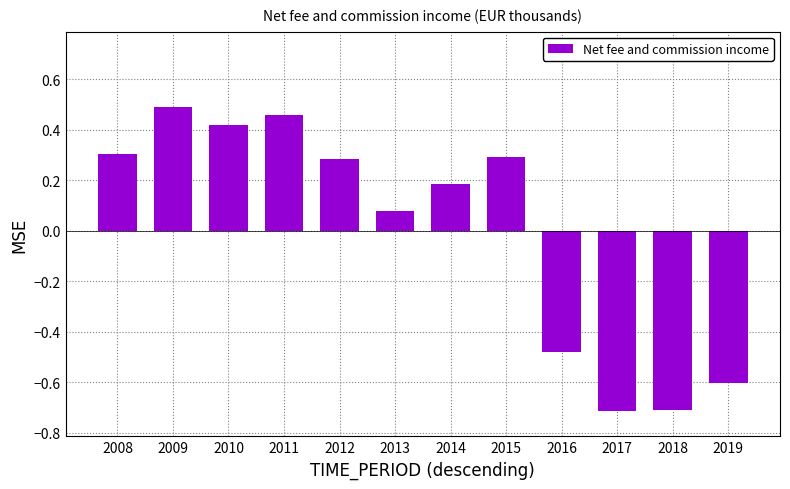

Between 2016 and 2008, which is larger?

2008